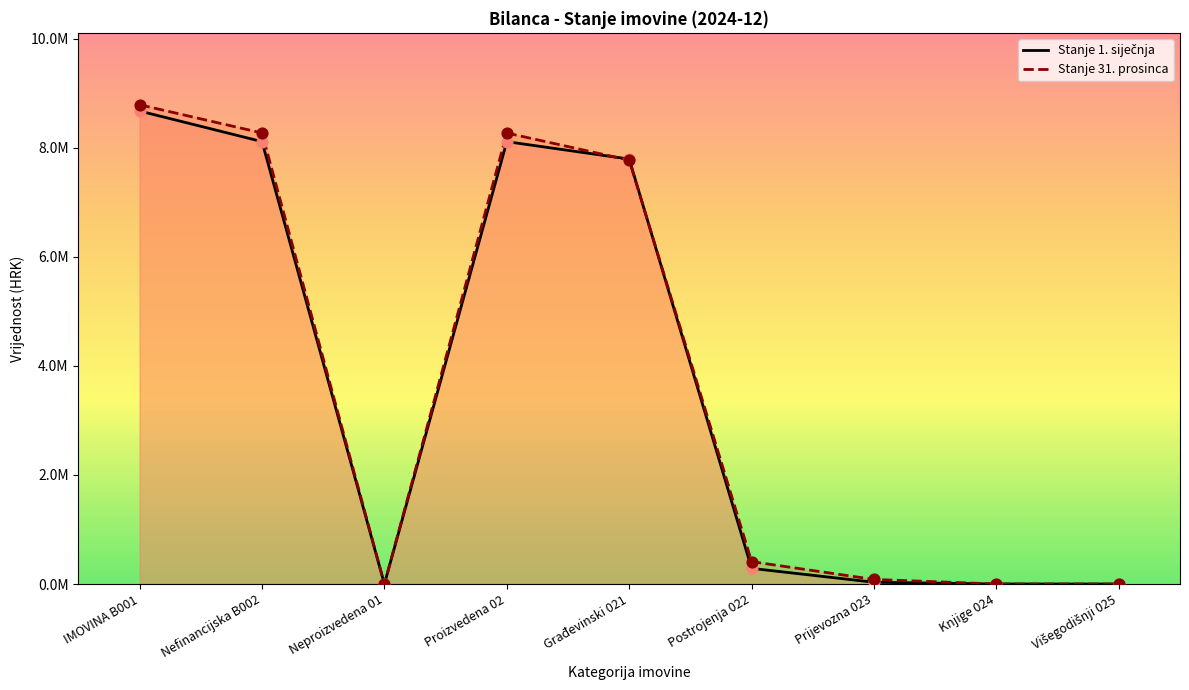

At which category is the sum across all series the highest?

IMOVINA B001